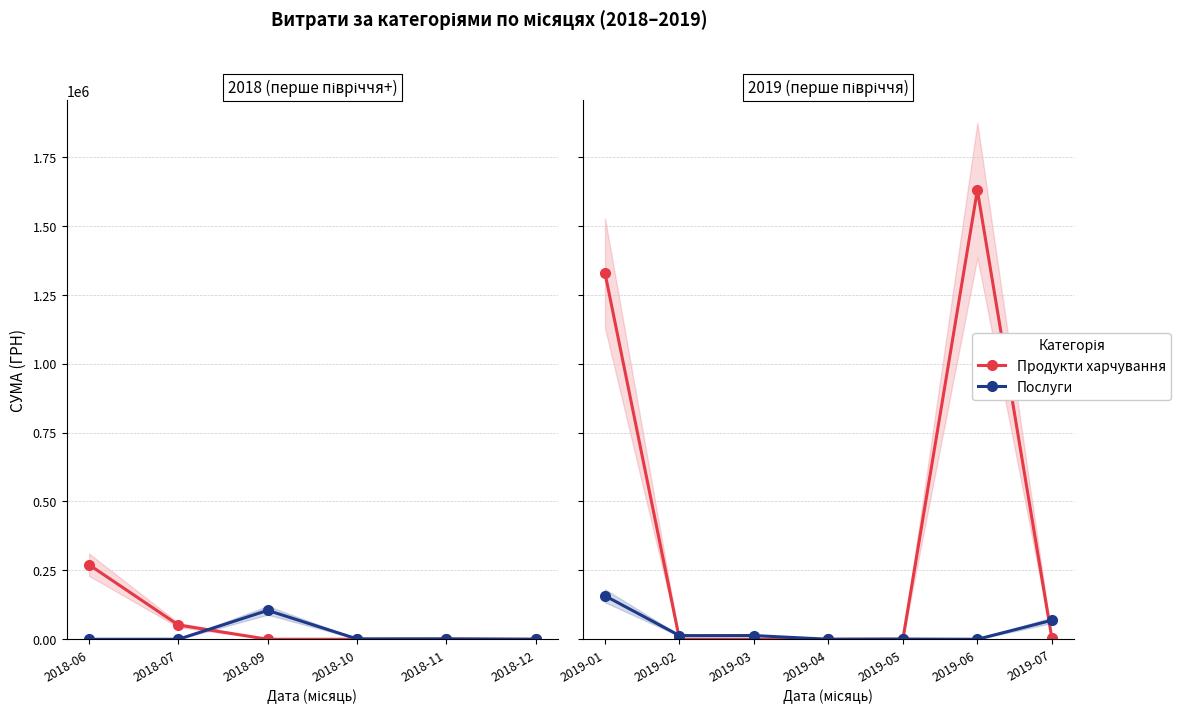

Is this an area chart (filled region under the line)?

No